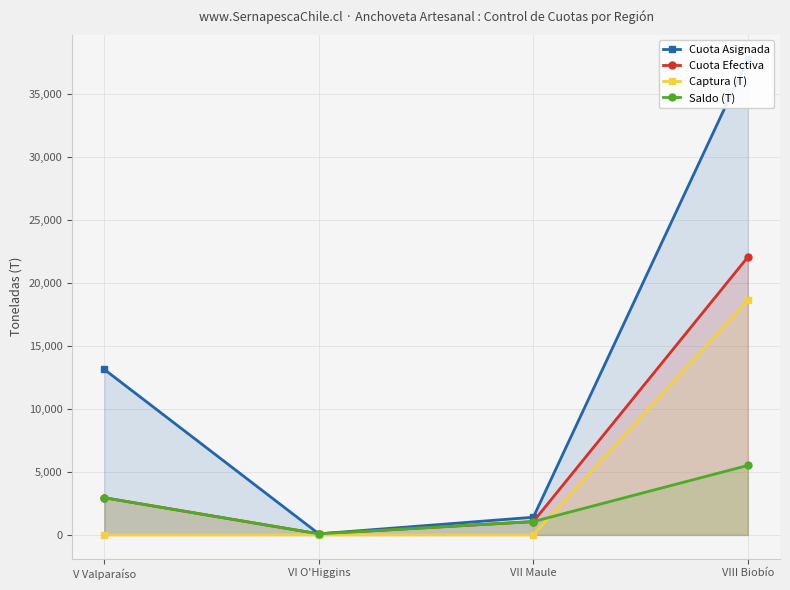

What is the total value across all series at VI O'Higgins?

255.0